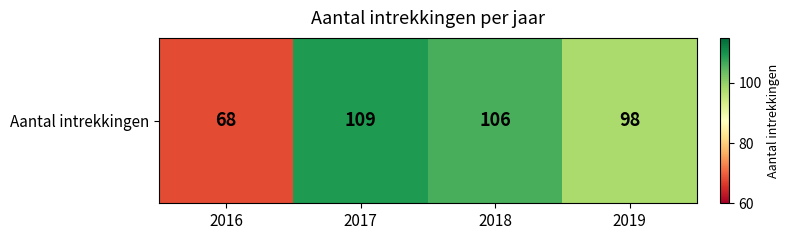

Rank the categories by value from lowest to highest.

2016, 2019, 2018, 2017